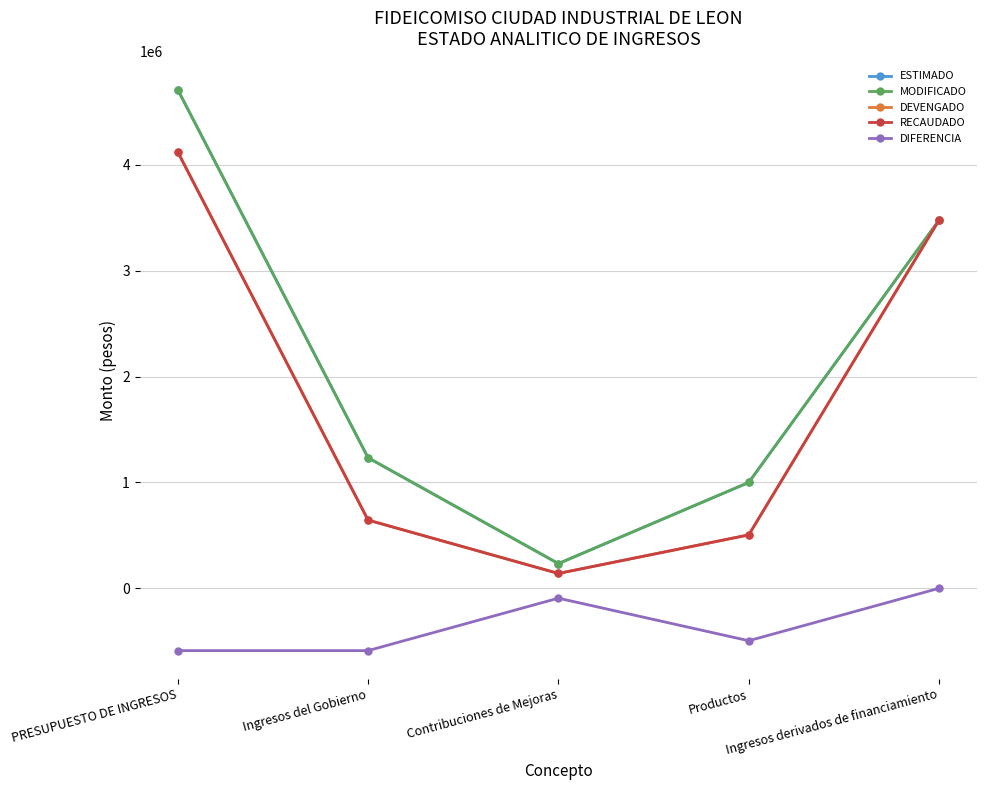

Is this an area chart (filled region under the line)?

No